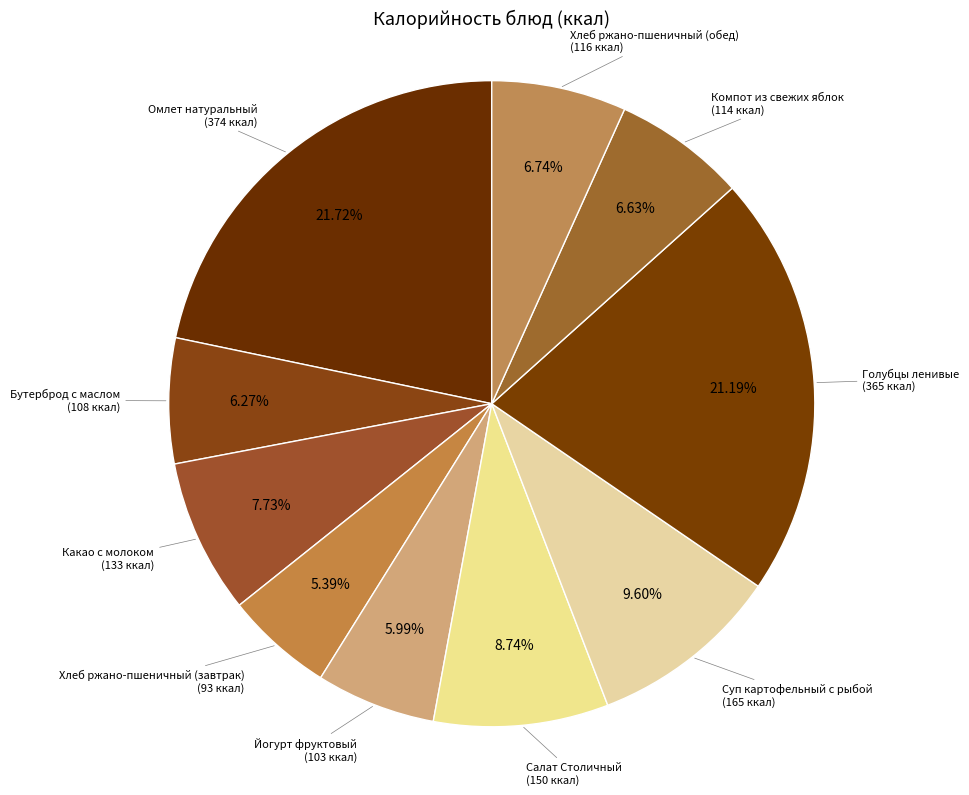

Count the number of slices in the pie.

10